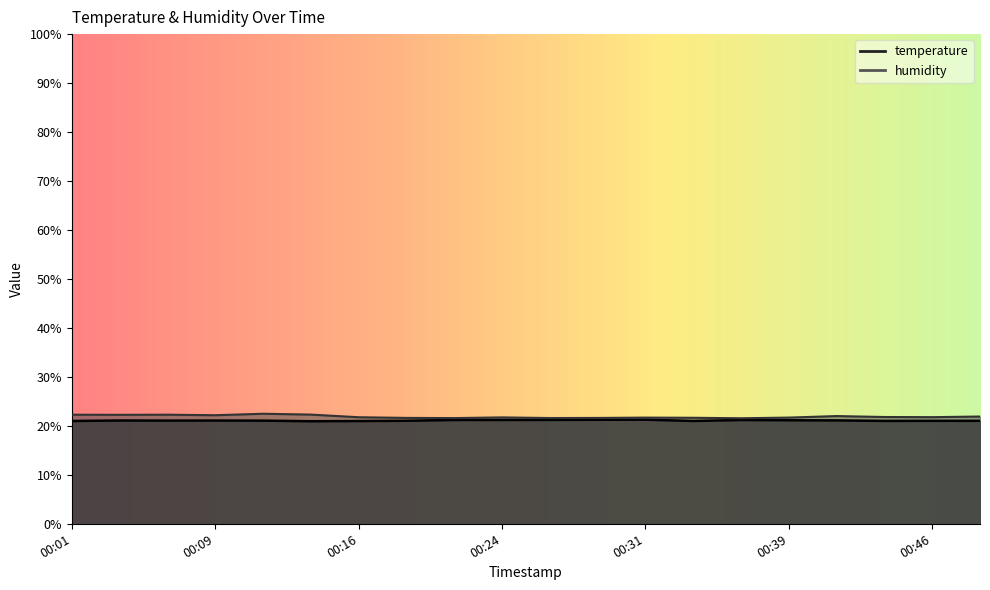

What is the difference between the maximum and minimum values in the humidity series?

0.9